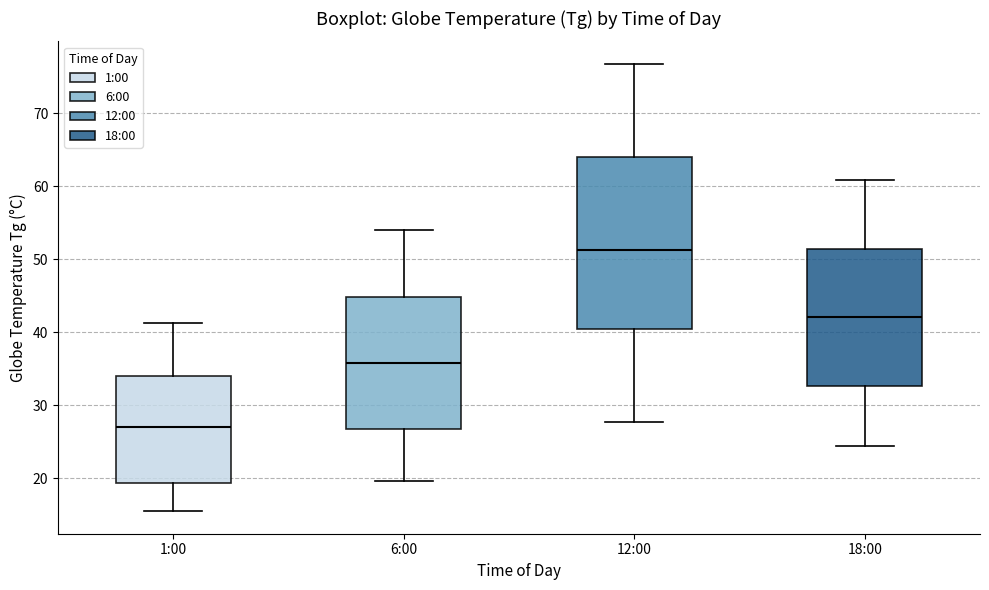

Where does the upper whisker of the box for 18:00 end on the y-axis? The values are not printed on the chart, so give them approximately, as read against the axis.

61